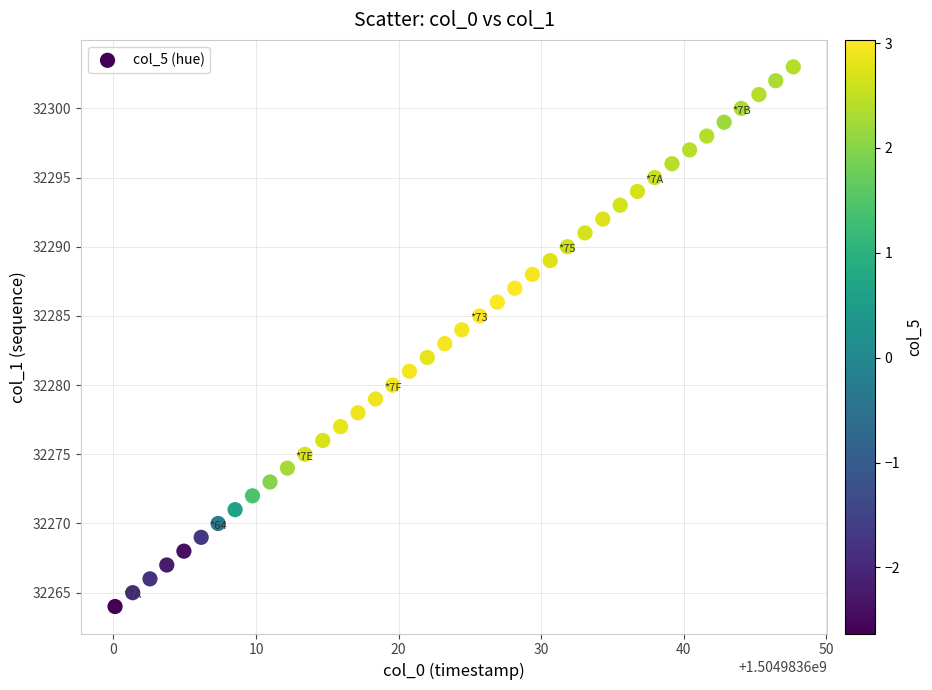

What is the range of Y values (max minus min)?

39